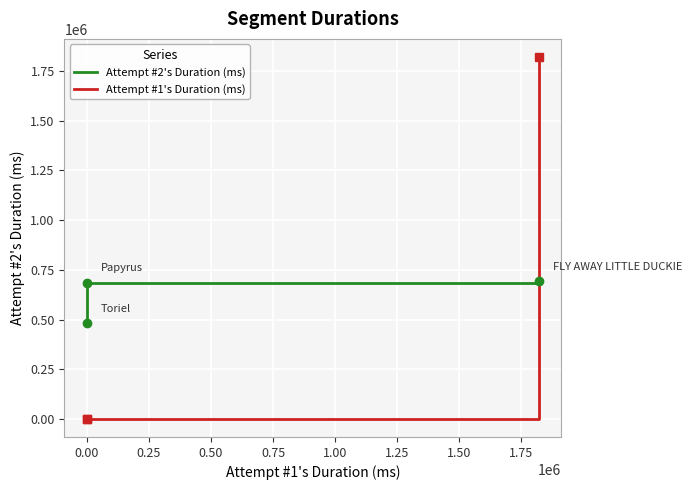

Does the chart display data point markers on the line(s)?

Yes